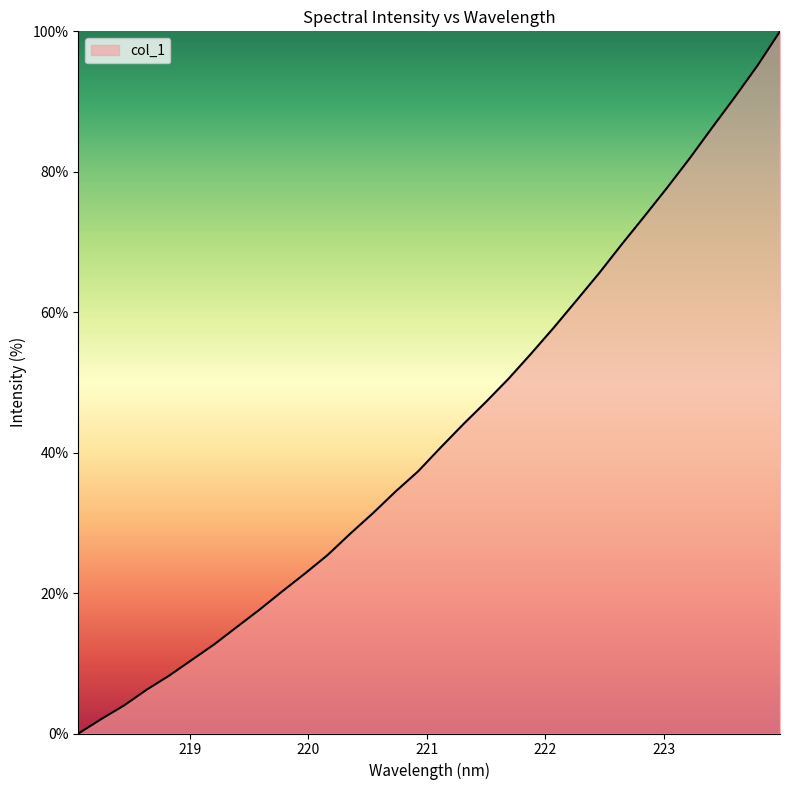

What is the difference between the maximum and minimum values?

100.0